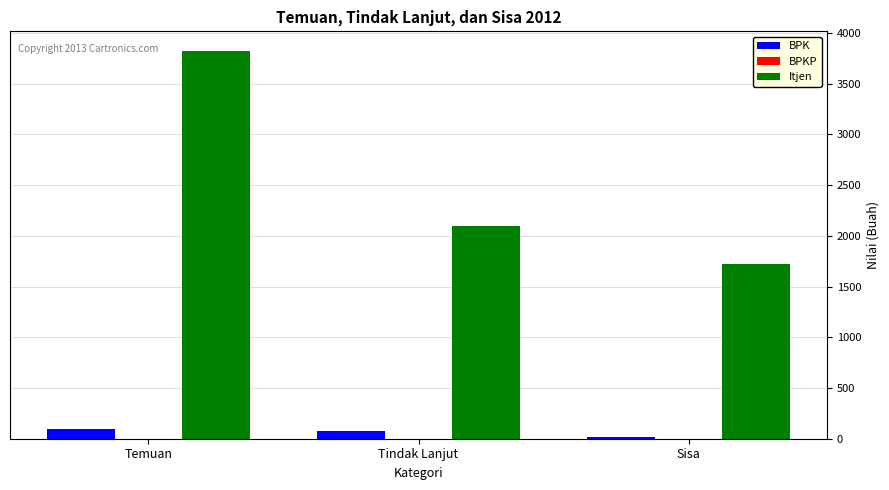

Count the BPK values in the range 19 to 92.

3